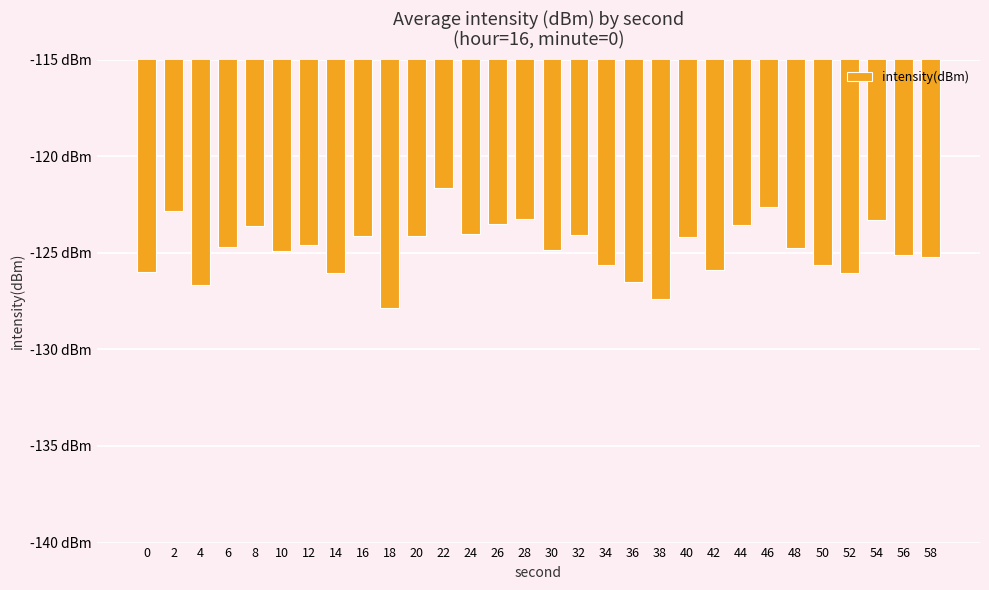

Does the chart contain any negative values?

Yes